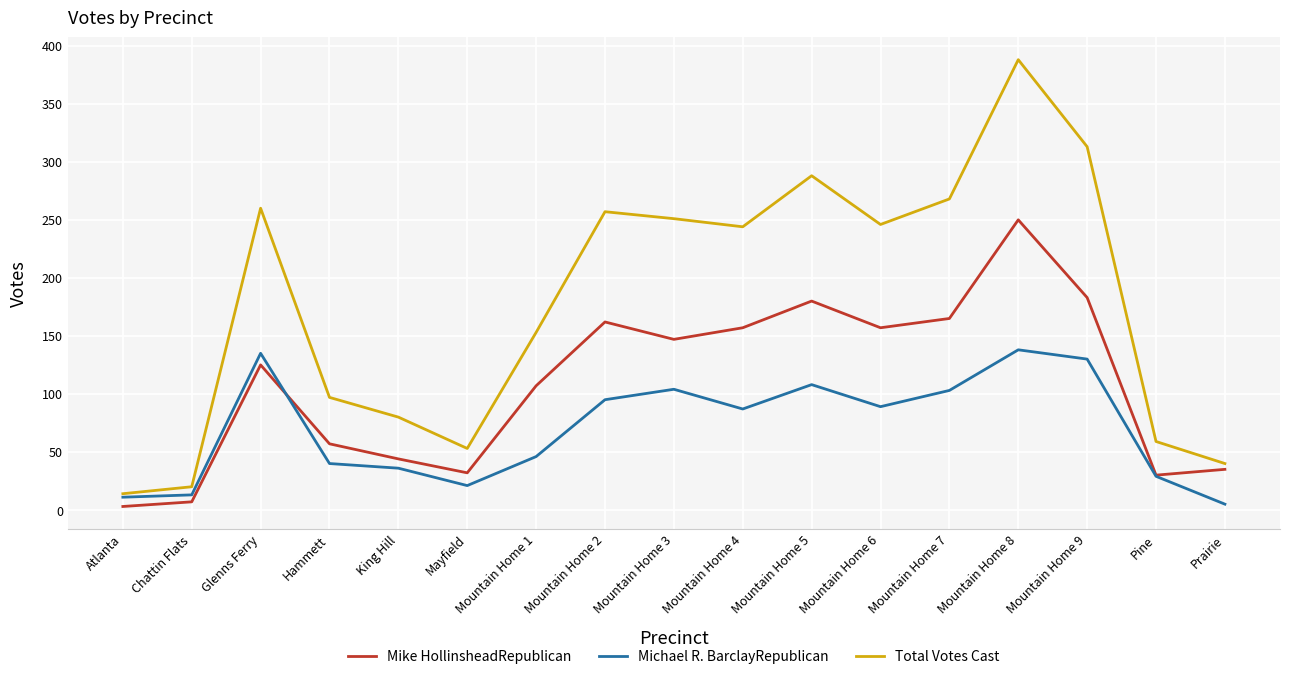

Is this an area chart (filled region under the line)?

No